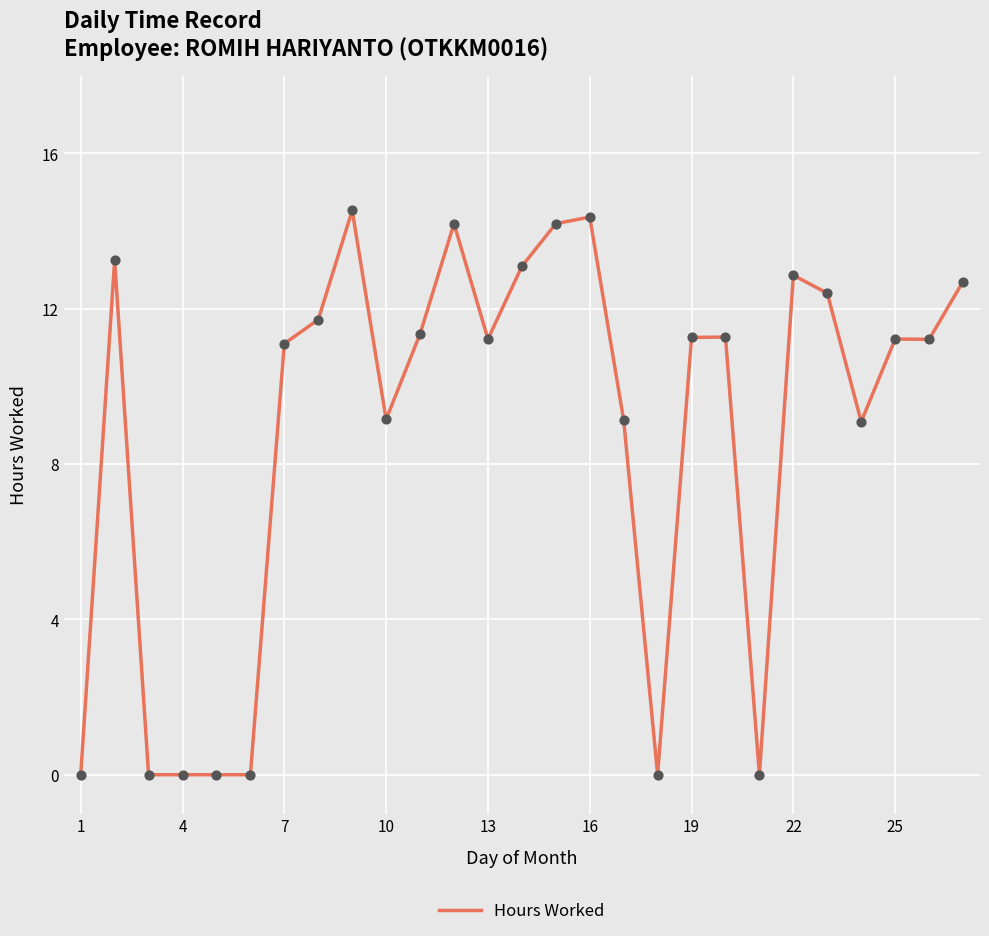

What is the maximum value shown in the chart?

14.5